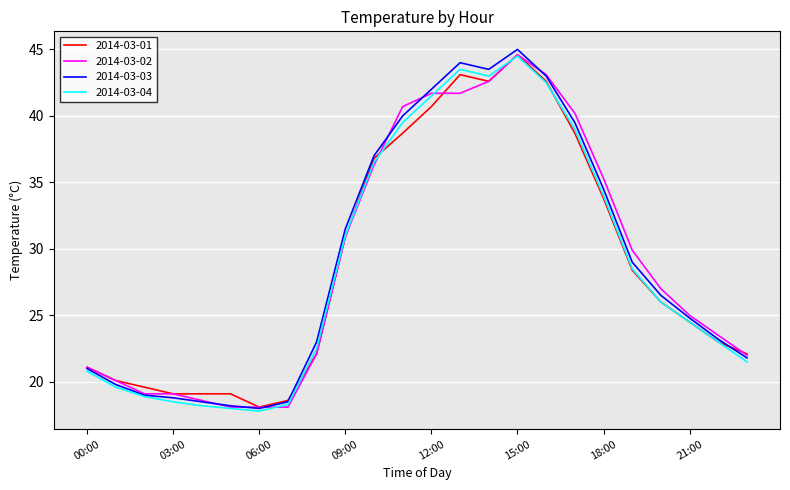

Count the number of data series in this chart.

4